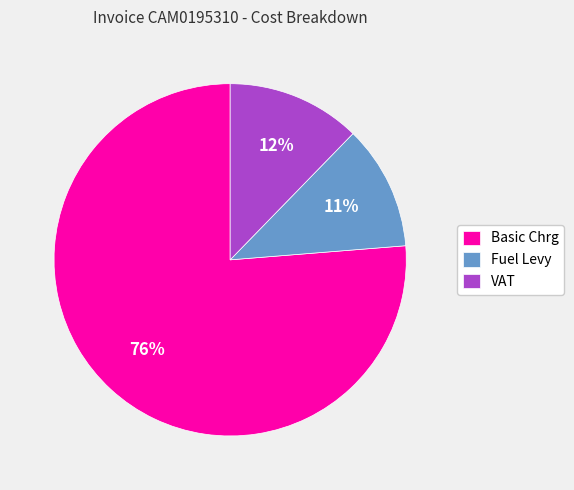

What is the smallest slice in the pie chart?

Fuel Levy